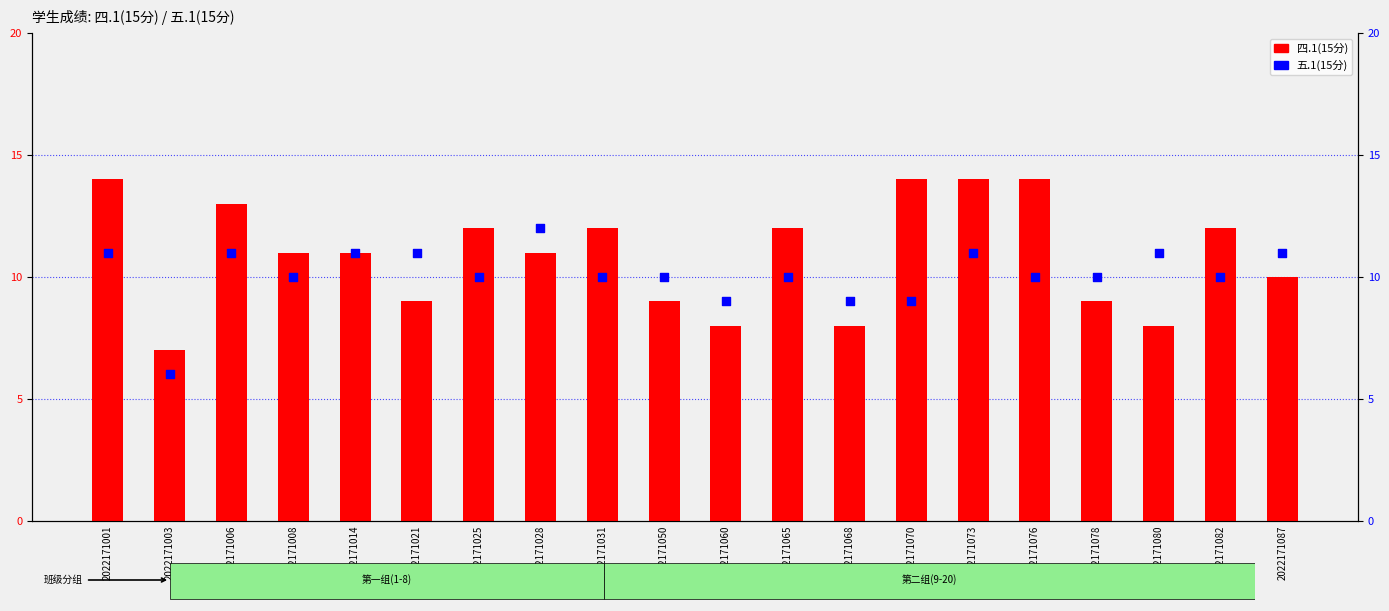

At which category is the sum across all series the highest?

2022171001